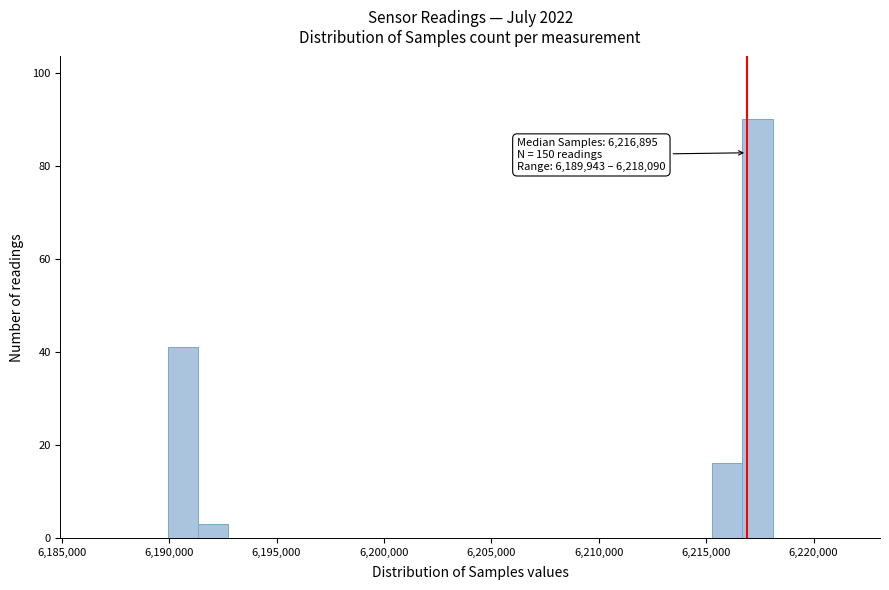

Read against the x-axis, roughly where is the centre of the tallest bar?

6217500